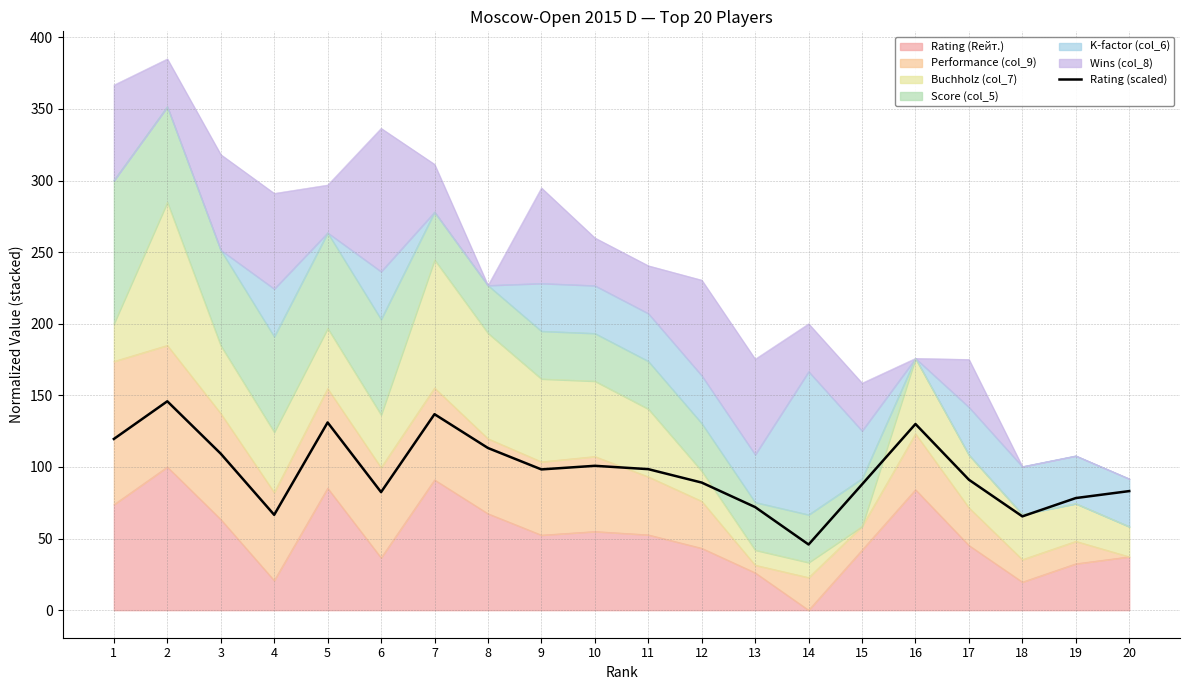

How many interior local peaks (higher than both neighbors) does the data have?

5